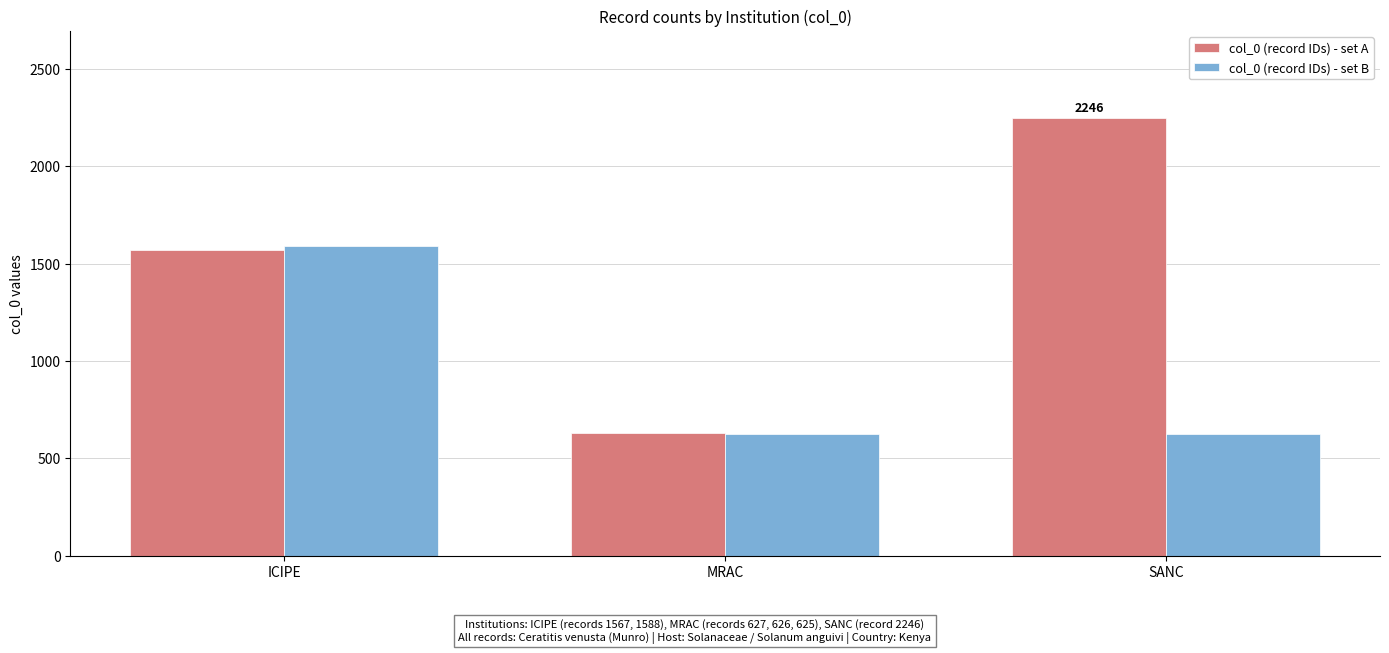

What is the difference between the maximum and second lowest values in the col_0 (record IDs) - set A series?

679